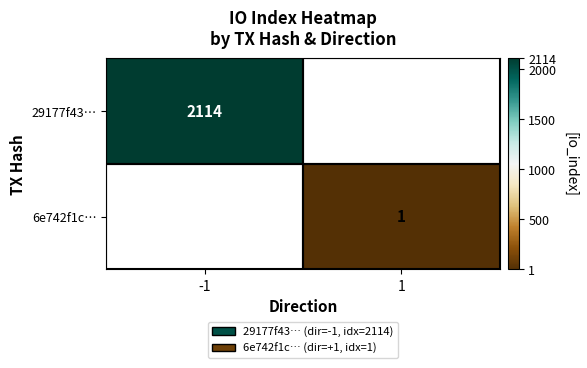

True or false: 6e742f1c… has a value of 2 at 1.

False